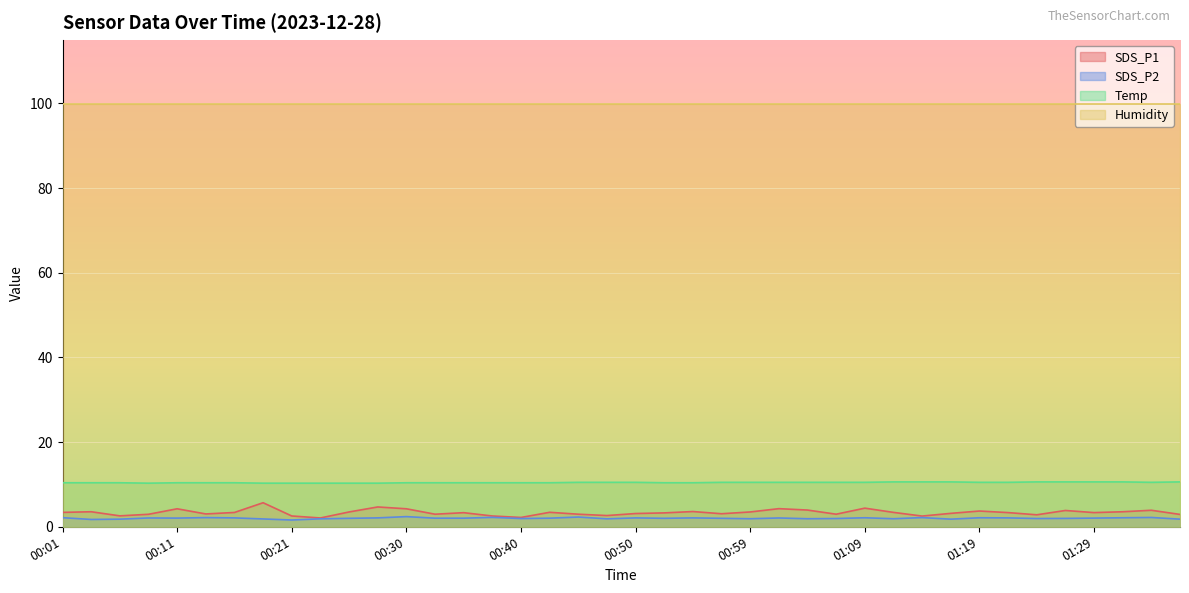

How many Temp values are between 10 and 11?

40